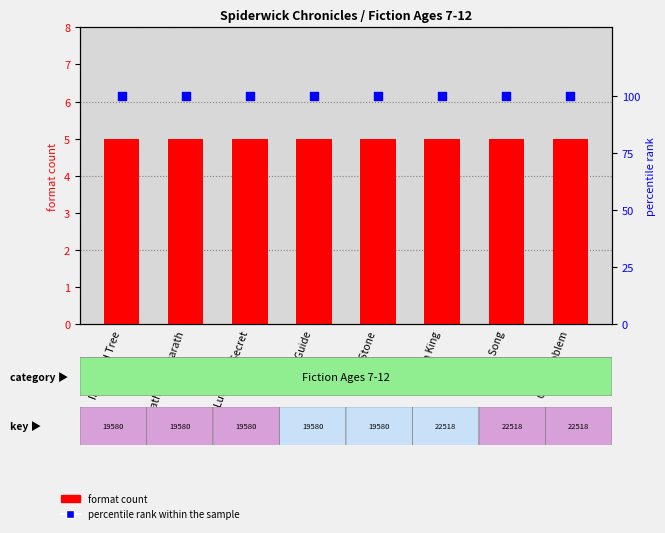

Which series contains the highest Y value?

percentile rank within the sample